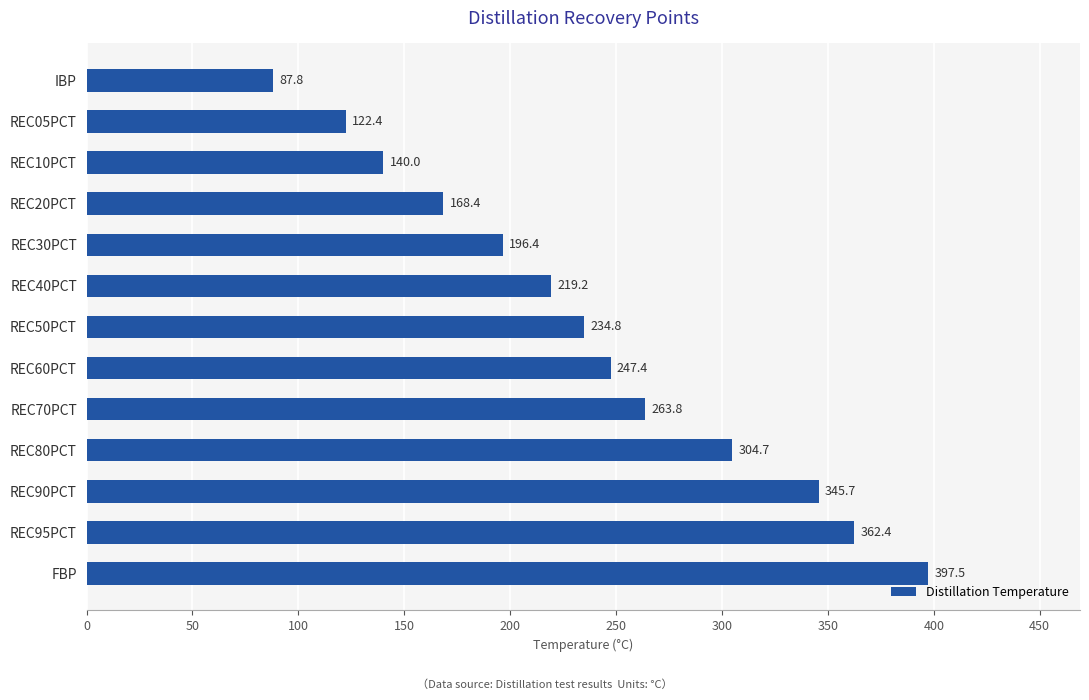

List the labels in order of value, largest first.

FBP, REC95PCT, REC90PCT, REC80PCT, REC70PCT, REC60PCT, REC50PCT, REC40PCT, REC30PCT, REC20PCT, REC10PCT, REC05PCT, IBP